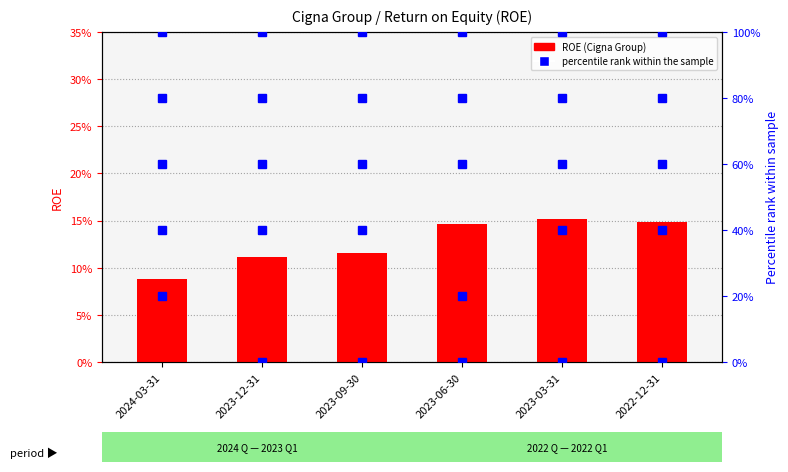

Which label corresponds to the largest value in the chart?

2023-03-31